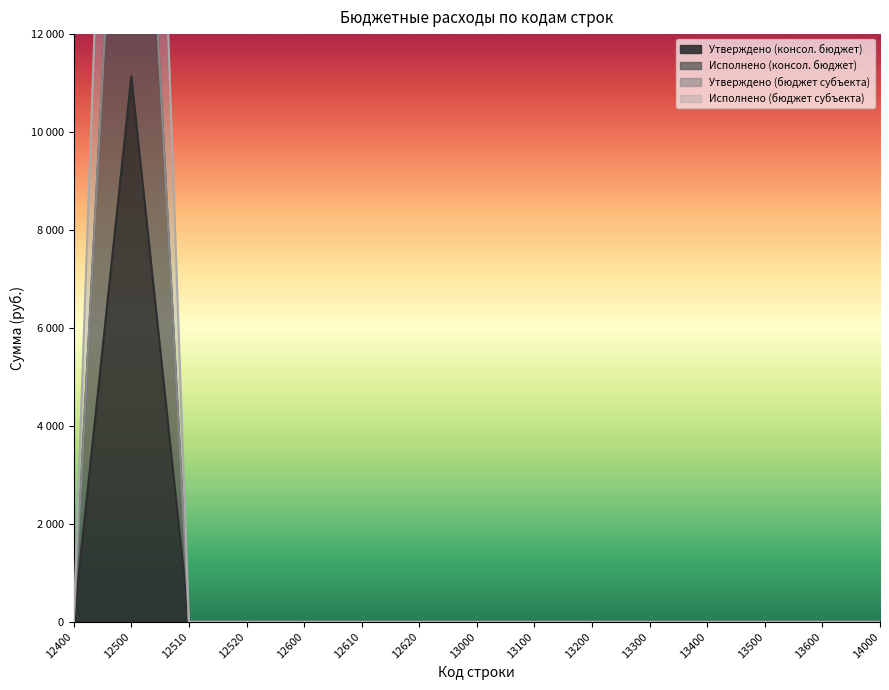

At which label is Исполнено (консол. бюджет) closest to 11140?

12400